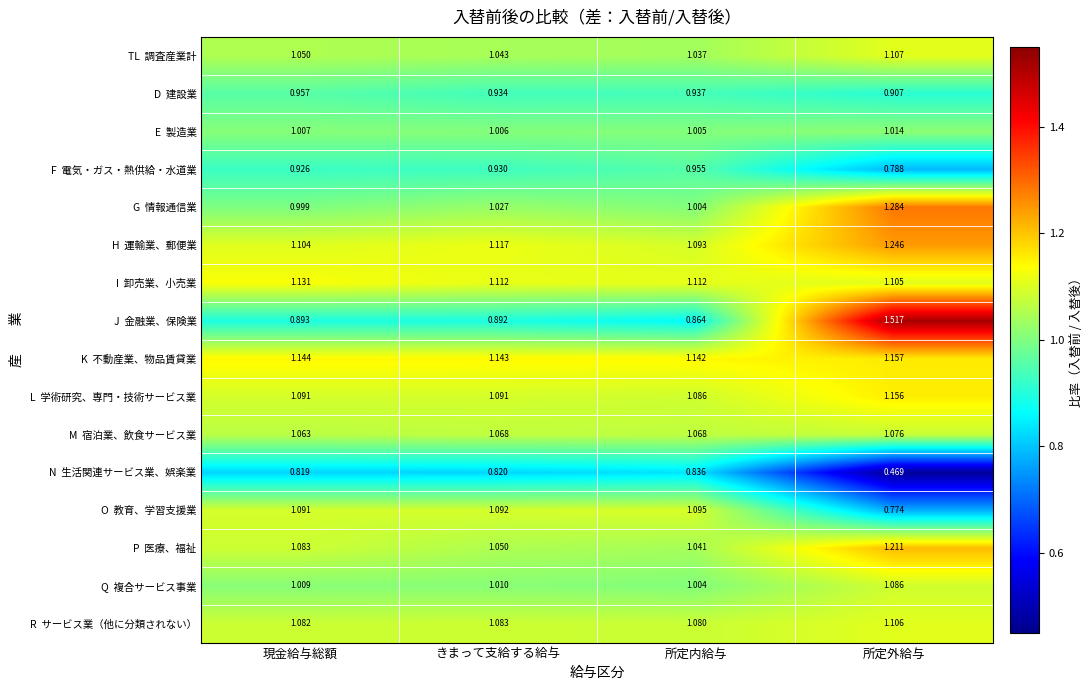

Which category has the lowest value across all series?

所定外給与